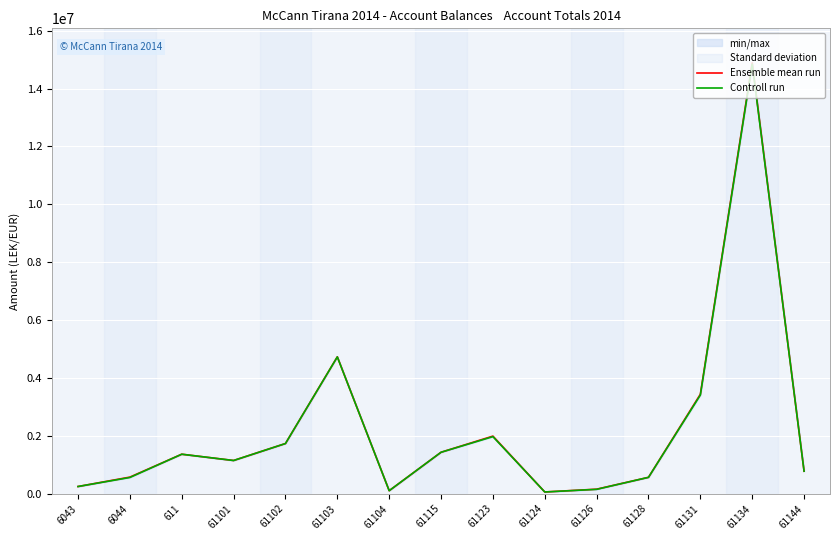

Which series has the widest spread of values?

Ensemble mean run